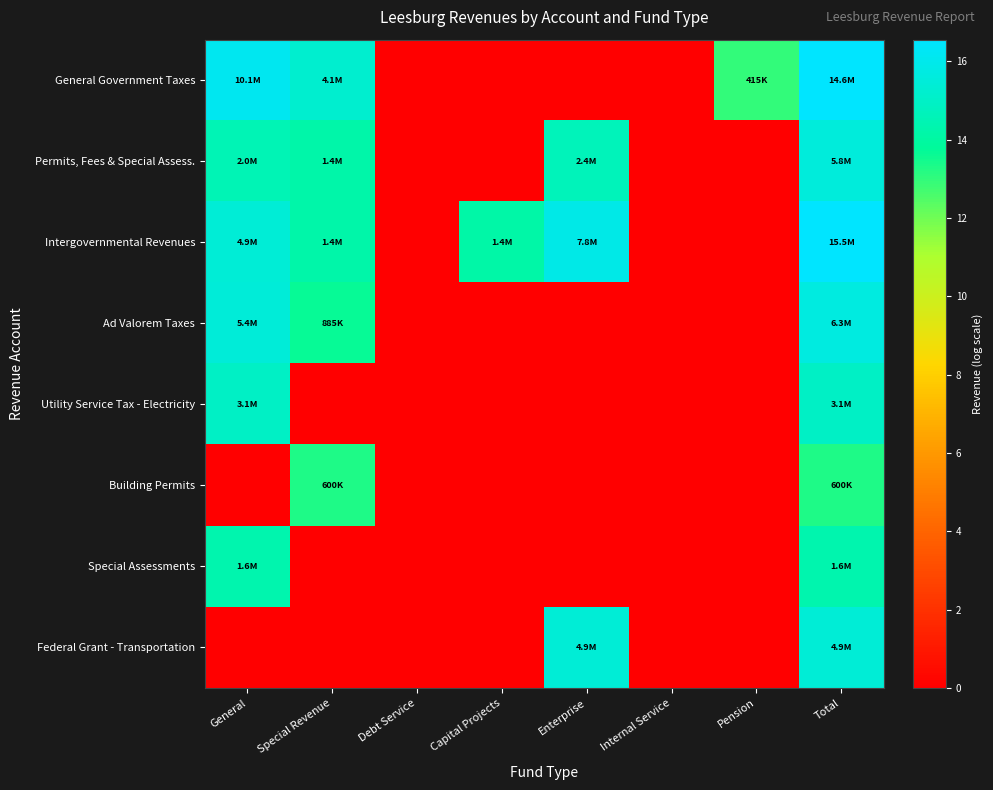

Which series has the largest total across all categories?

Intergovernmental Revenues